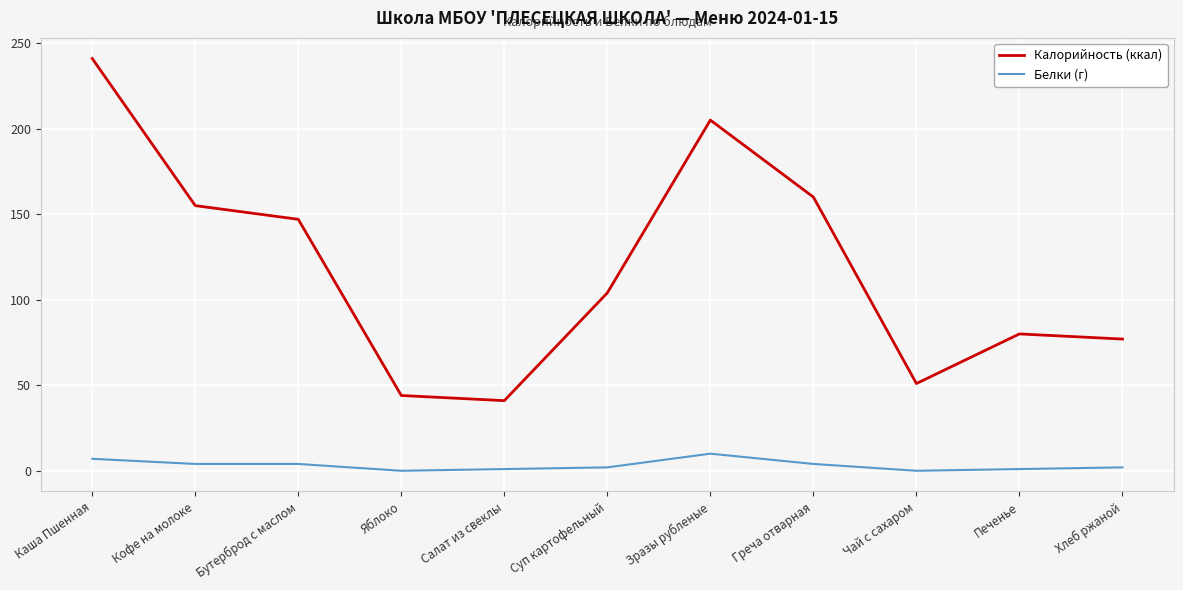

At which label does Белки (г) reach its peak?

Зразы рубленые